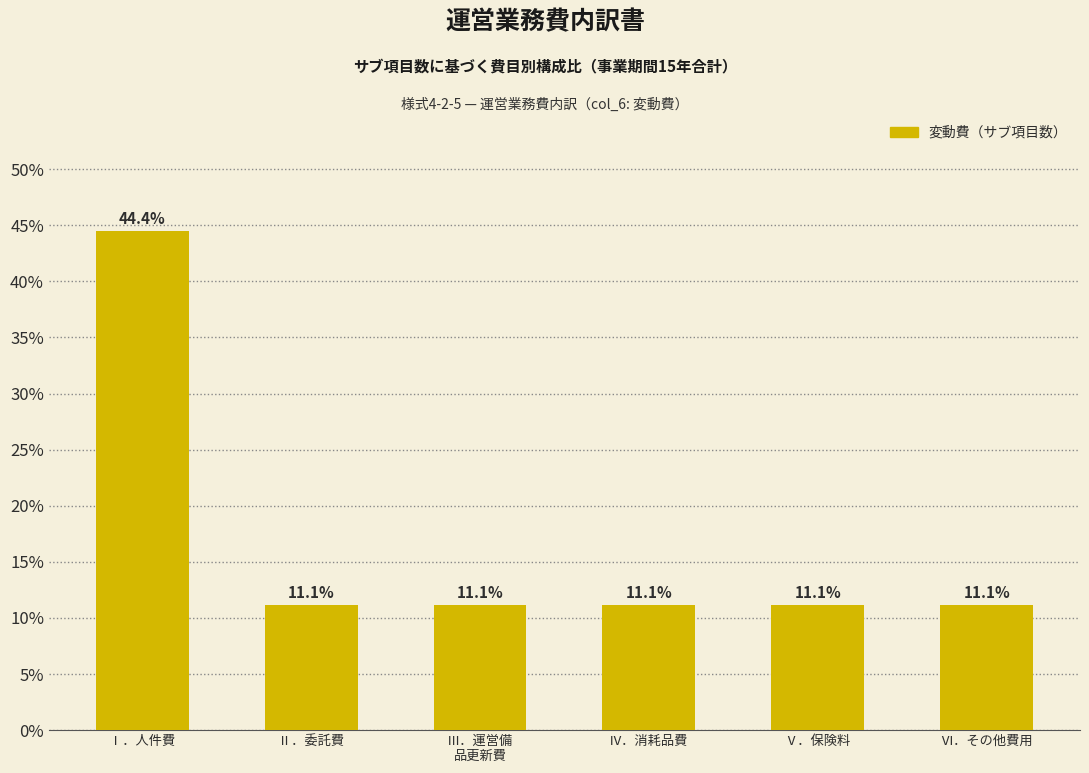

Reading right to left, list all the values displayed in this chart.

11.1	11.1	11.1	11.1	11.1	44.4